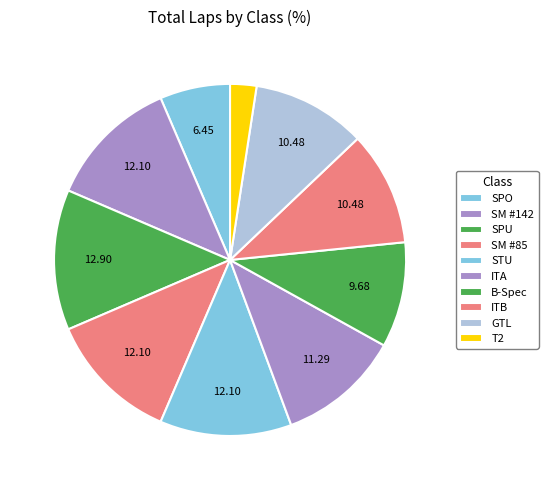

Does any single category account for the majority?

No